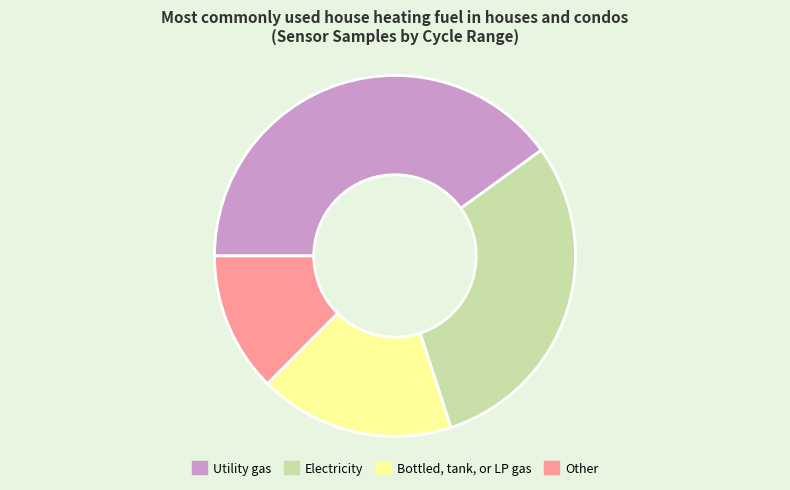

Count the number of slices in the pie.

4